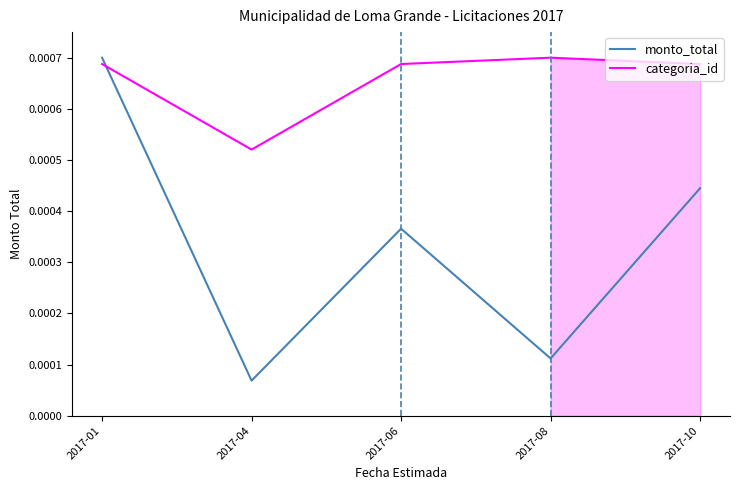

Which series changed the most between 2017-01 and 2017-04?

monto_total